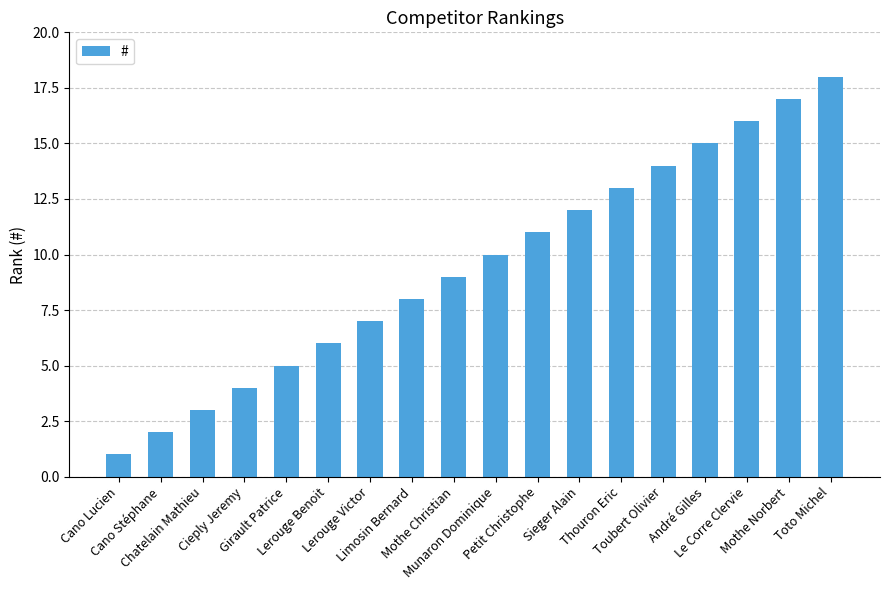

Where is the data nearest to the value 9?

Mothe Christian